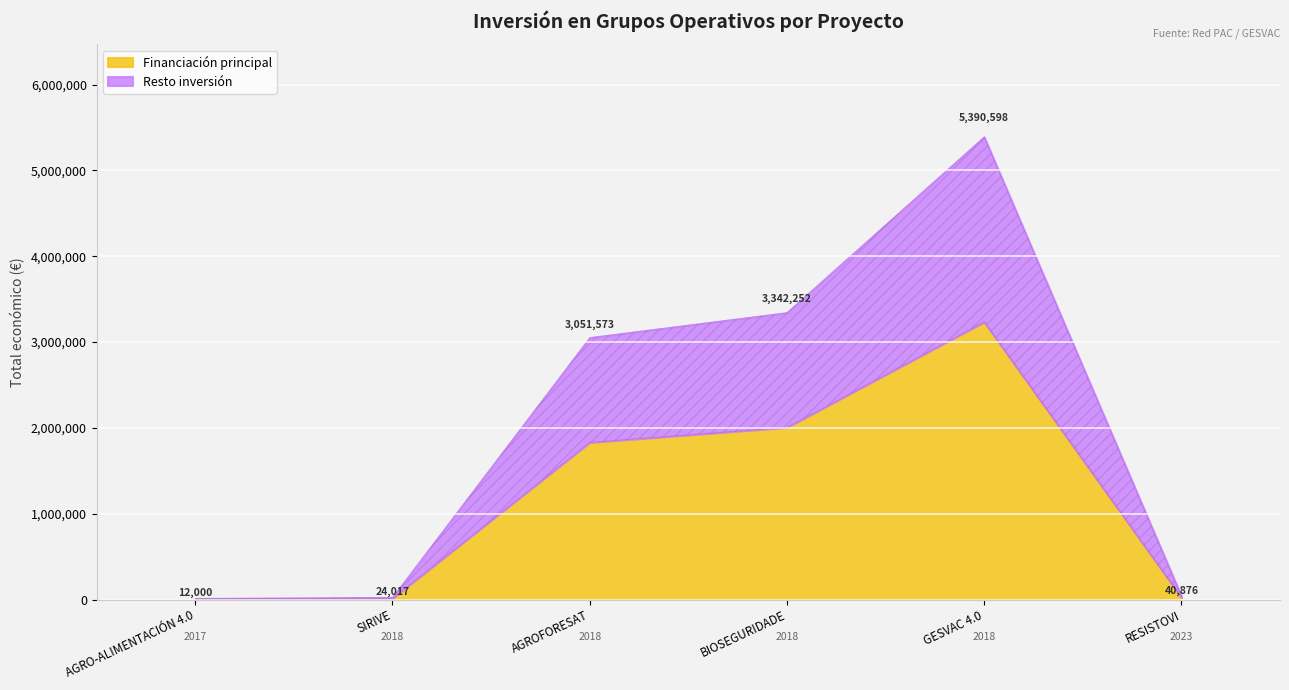

Where does the data first go above 3051573?

GESVAC 4.0